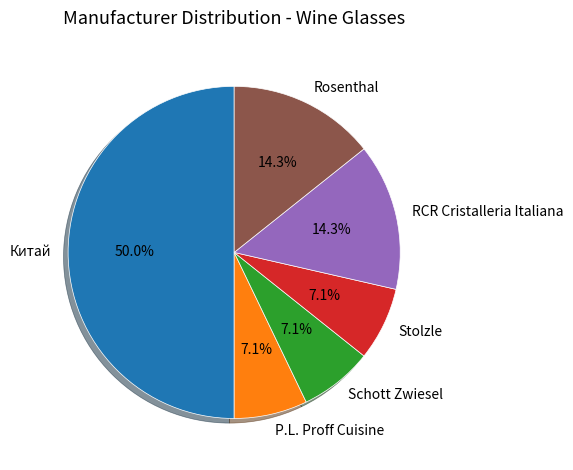

Does Rosenthal account for over 50% of the chart?

No